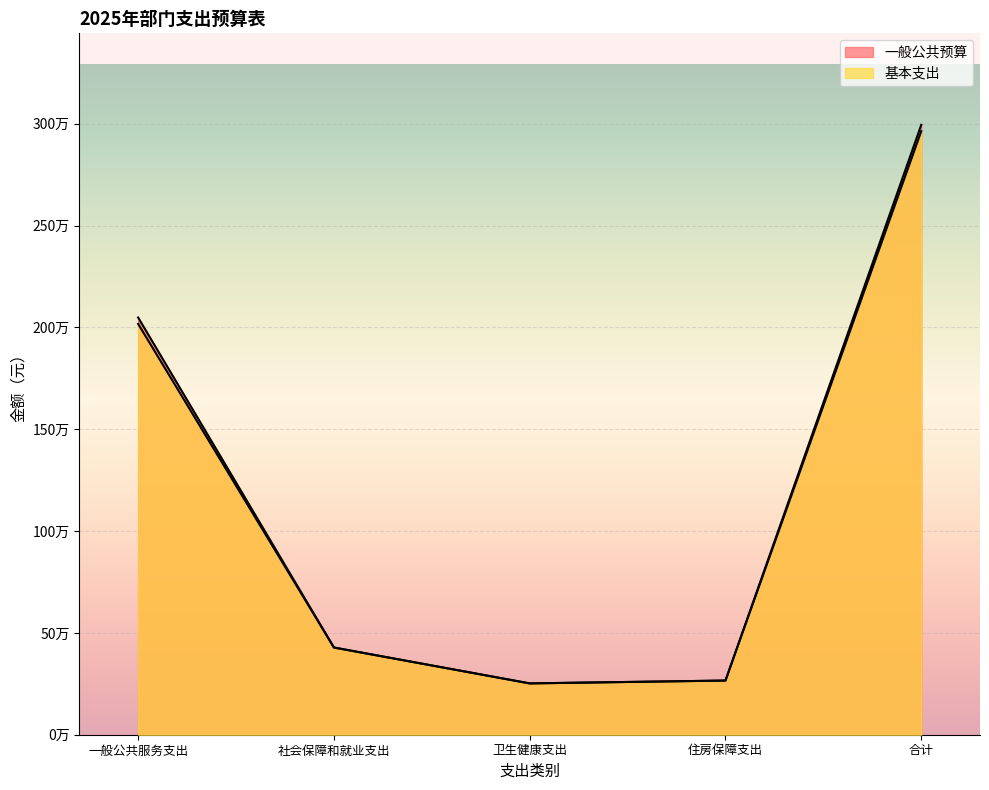

Reading right to left, what are all the values shown in this chart?

一般公共预算: 2994802	266000	252000	428175	2048627
基本支出: 2963452	266000	252000	428175	2017277